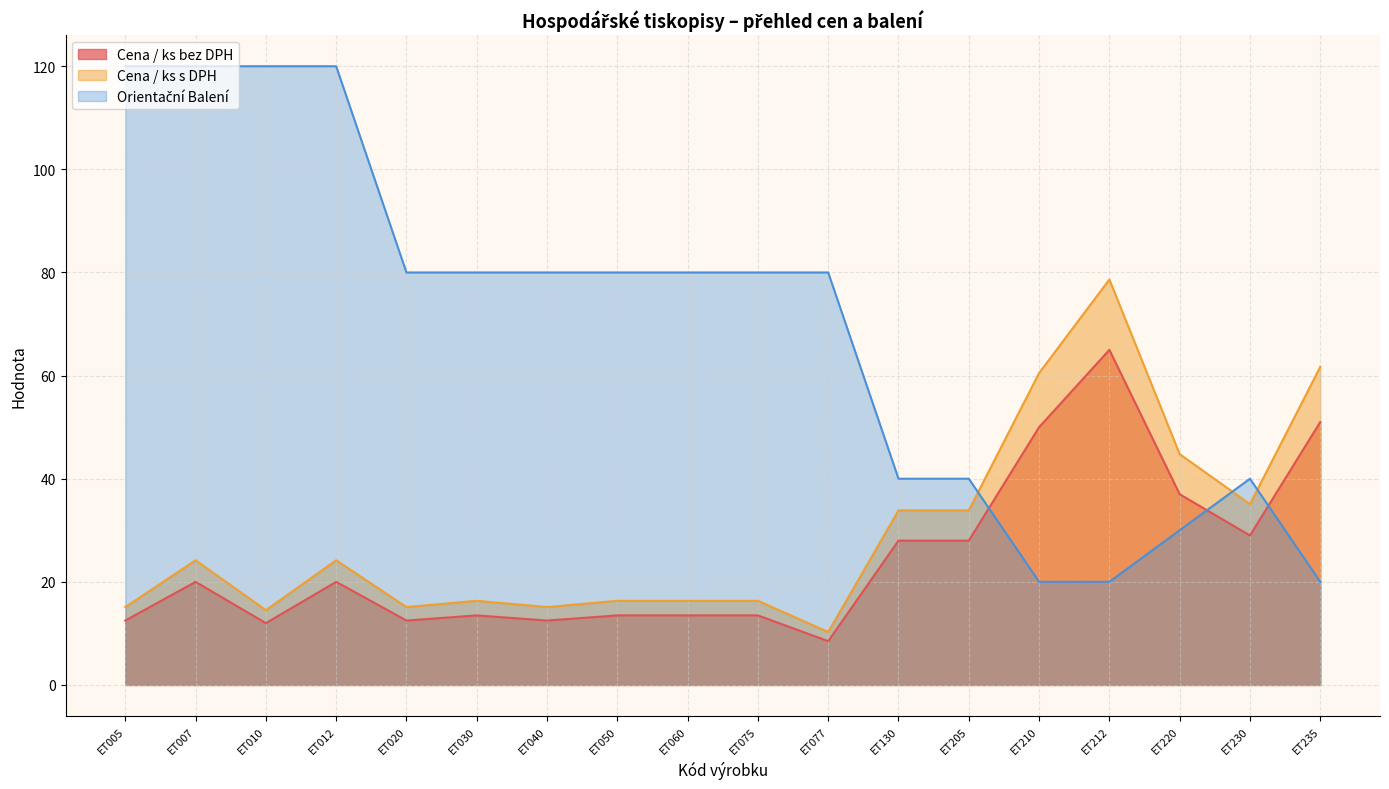

What is the value of the Cena / ks s DPH point at the 1st from the left?

15.1